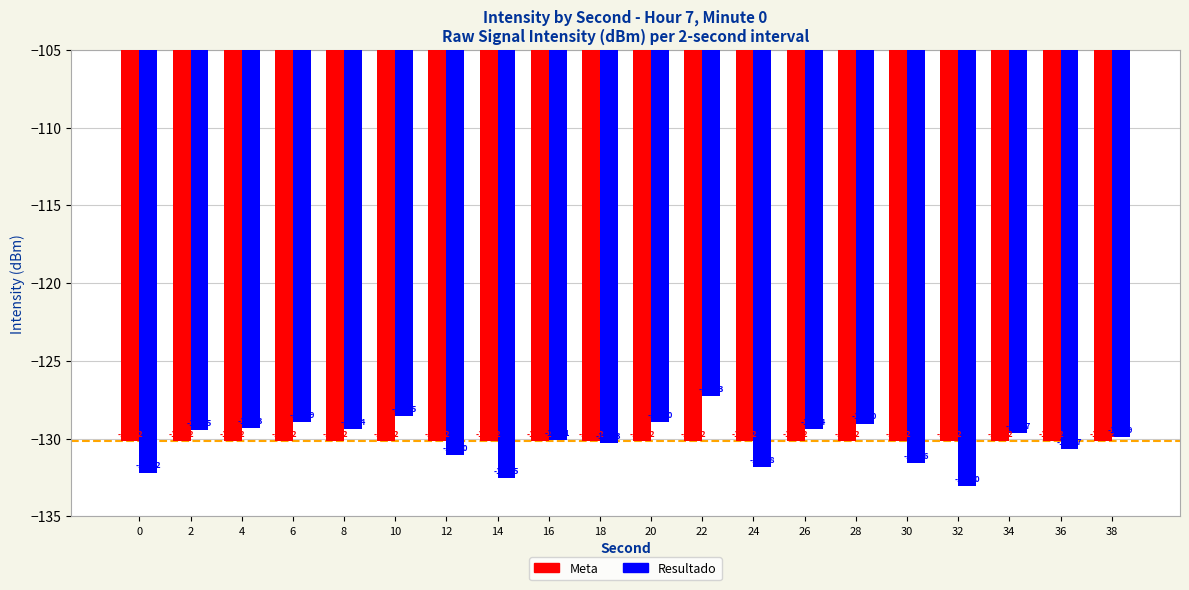

Reading right to left, extract all data points from this chart.

Meta: -130.2	-130.2	-130.2	-130.2	-130.2	-130.2	-130.2	-130.2	-130.2	-130.2	-130.2	-130.2	-130.2	-130.2	-130.2	-130.2	-130.2	-130.2	-130.2	-130.2
Resultado: -129.9	-130.7	-129.7	-133.0	-131.6	-129.0	-129.4	-131.8	-127.3	-129.0	-130.3	-130.1	-132.5	-131.0	-128.5	-129.4	-128.9	-129.3	-129.5	-132.2